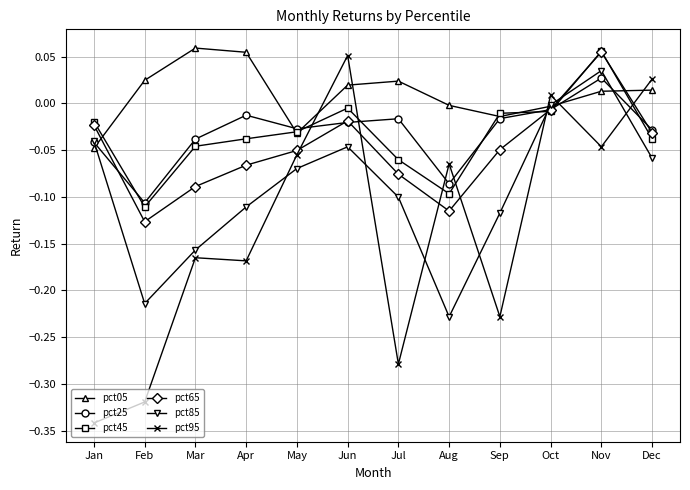

Which category has the lowest value across all series?

Jan